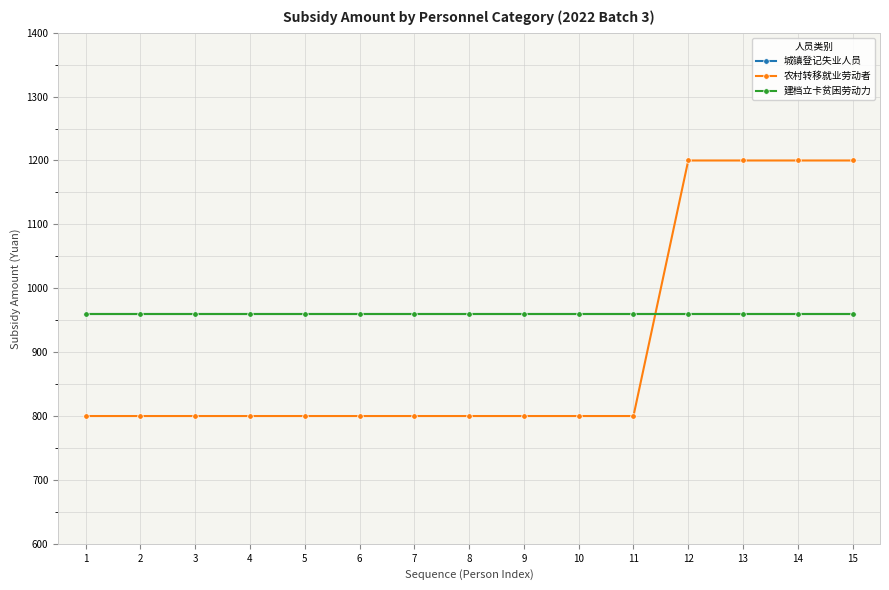

True or false: 城镇登记失业人员 has more than 1 points higher than both neighbors.

False